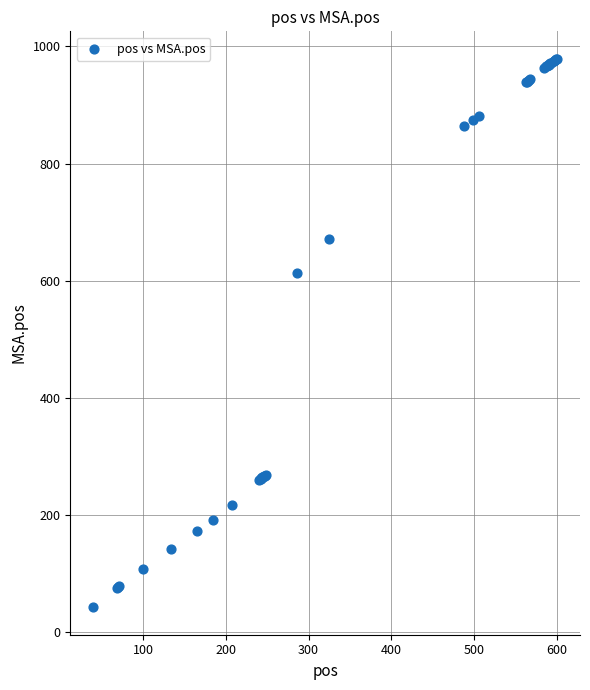

What Y value in the scatter plot is closest to 510?

613